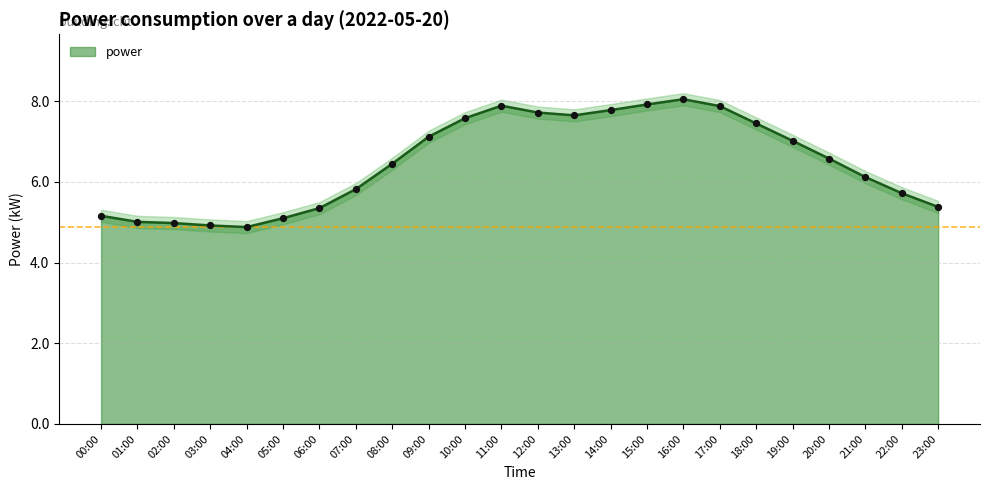

At which label does power first exceed 6?

08:00